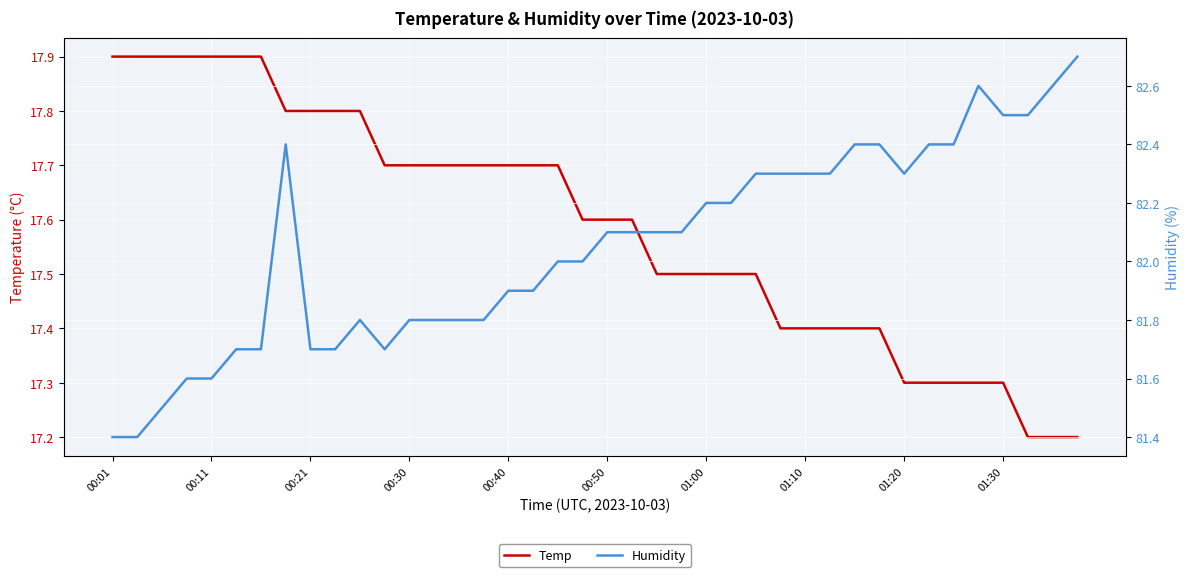

Where is Temp nearest to the value 17?

37